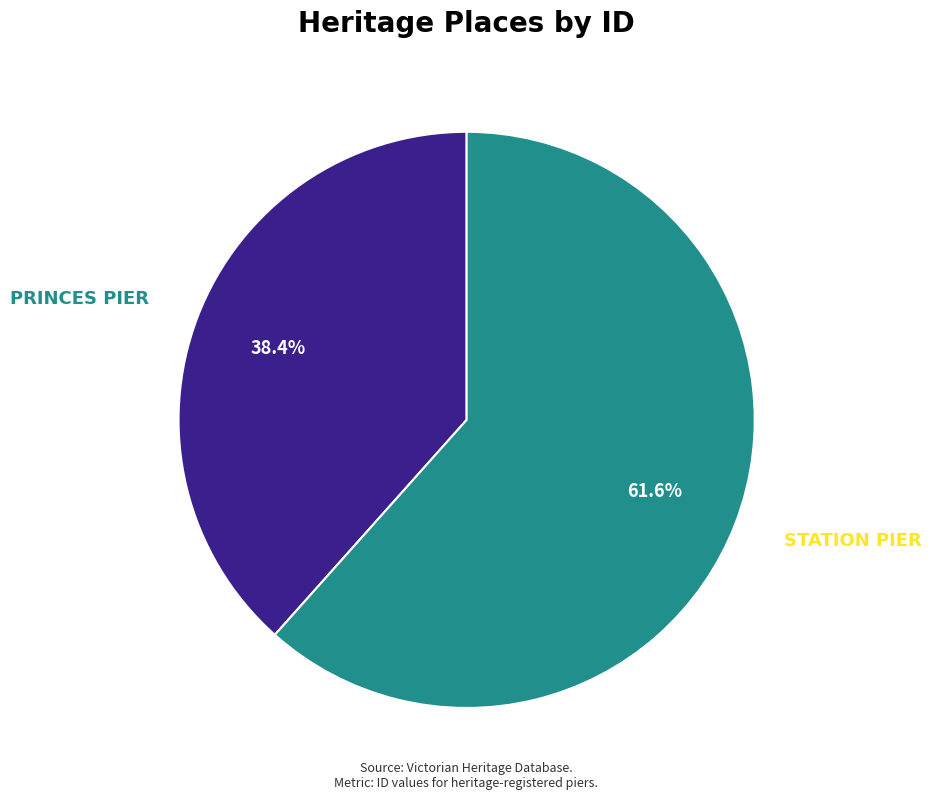

What is the majority slice?

STATION PIER